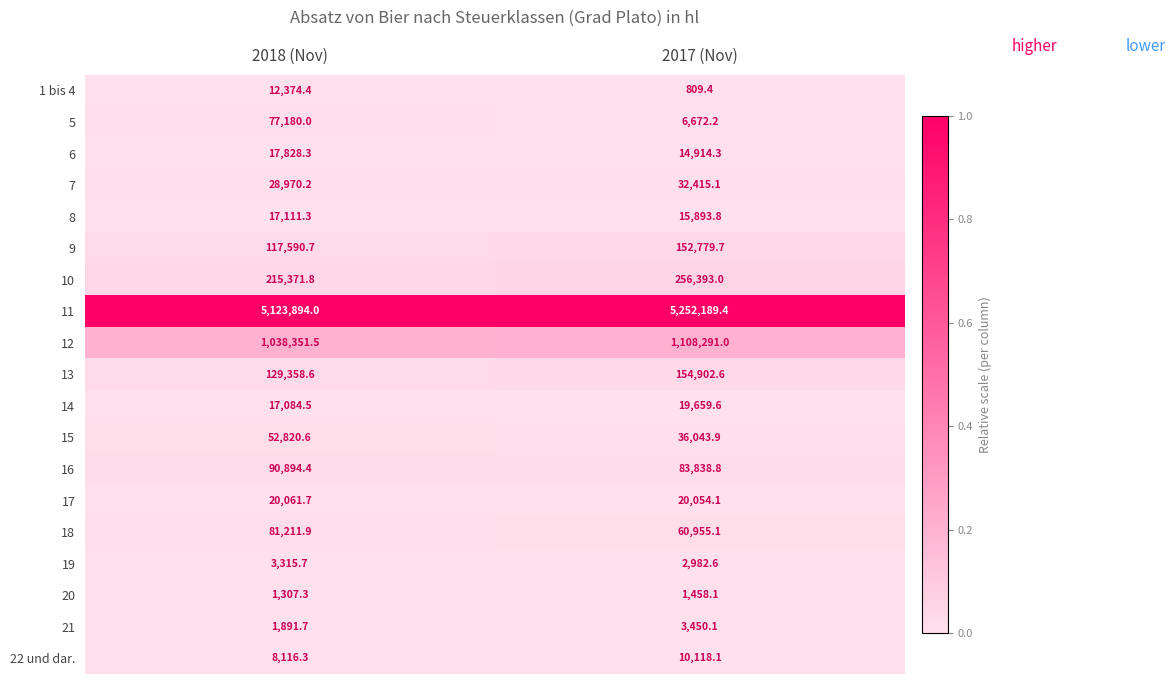

Which series has the largest total across all categories?

11